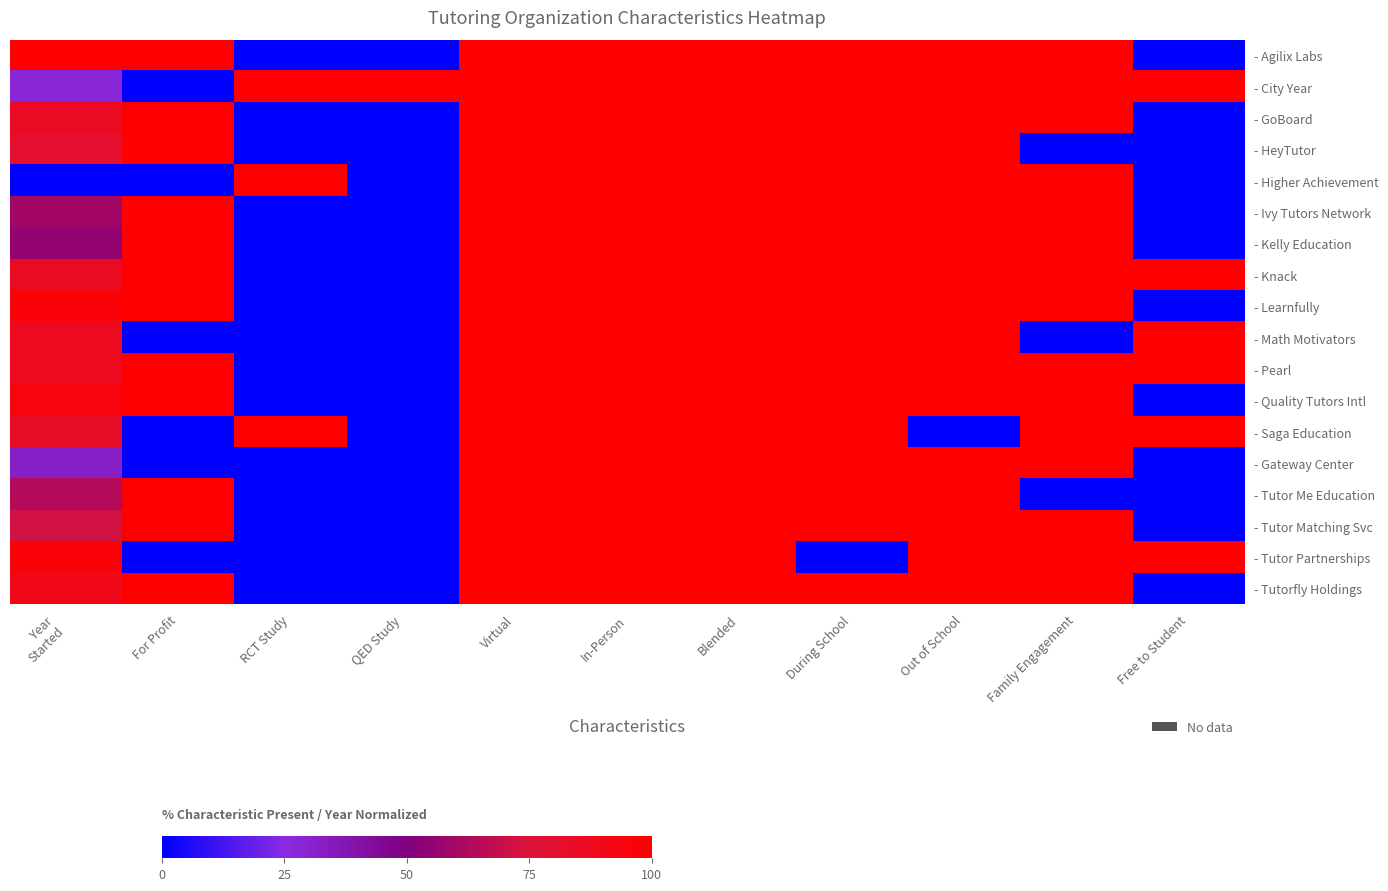

Reading left to right, transcribe all the data shown in this chart.

- Agilix Labs: Year
Started=1.0	For Profit=1.0	RCT Study=0.0	QED Study=0.0	Virtual=1.0	In-Person=1.0	Blended=1.0	During School=1.0	Out of School=1.0	Family Engagement=1.0	Free to Student=0.0
- City Year: Year
Started=0.3	For Profit=0.0	RCT Study=1.0	QED Study=1.0	Virtual=1.0	In-Person=1.0	Blended=1.0	During School=1.0	Out of School=1.0	Family Engagement=1.0	Free to Student=1.0
- GoBoard: Year
Started=0.9	For Profit=1.0	RCT Study=0.0	QED Study=0.0	Virtual=1.0	In-Person=1.0	Blended=1.0	During School=1.0	Out of School=1.0	Family Engagement=1.0	Free to Student=0.0
- HeyTutor: Year
Started=0.8	For Profit=1.0	RCT Study=0.0	QED Study=0.0	Virtual=1.0	In-Person=1.0	Blended=1.0	During School=1.0	Out of School=1.0	Family Engagement=0.0	Free to Student=0.0
- Higher Achievement: Year
Started=0.0	For Profit=0.0	RCT Study=1.0	QED Study=0.0	Virtual=1.0	In-Person=1.0	Blended=1.0	During School=1.0	Out of School=1.0	Family Engagement=1.0	Free to Student=0.0
- Ivy Tutors Network: Year
Started=0.6	For Profit=1.0	RCT Study=0.0	QED Study=0.0	Virtual=1.0	In-Person=1.0	Blended=1.0	During School=1.0	Out of School=1.0	Family Engagement=1.0	Free to Student=0.0
- Kelly Education: Year
Started=0.6	For Profit=1.0	RCT Study=0.0	QED Study=0.0	Virtual=1.0	In-Person=1.0	Blended=1.0	During School=1.0	Out of School=1.0	Family Engagement=1.0	Free to Student=0.0
- Knack: Year
Started=0.9	For Profit=1.0	RCT Study=0.0	QED Study=0.0	Virtual=1.0	In-Person=1.0	Blended=1.0	During School=1.0	Out of School=1.0	Family Engagement=1.0	Free to Student=1.0
- Learnfully: Year
Started=1.0	For Profit=1.0	RCT Study=0.0	QED Study=0.0	Virtual=1.0	In-Person=1.0	Blended=1.0	During School=1.0	Out of School=1.0	Family Engagement=1.0	Free to Student=0.0
- Math Motivators: Year
Started=0.9	For Profit=0.0	RCT Study=0.0	QED Study=0.0	Virtual=1.0	In-Person=1.0	Blended=1.0	During School=1.0	Out of School=1.0	Family Engagement=0.0	Free to Student=1.0
- Pearl: Year
Started=0.9	For Profit=1.0	RCT Study=0.0	QED Study=0.0	Virtual=1.0	In-Person=1.0	Blended=1.0	During School=1.0	Out of School=1.0	Family Engagement=1.0	Free to Student=1.0
- Quality Tutors Intl: Year
Started=0.9	For Profit=1.0	RCT Study=0.0	QED Study=0.0	Virtual=1.0	In-Person=1.0	Blended=1.0	During School=1.0	Out of School=1.0	Family Engagement=1.0	Free to Student=0.0
- Saga Education: Year
Started=0.8	For Profit=0.0	RCT Study=1.0	QED Study=0.0	Virtual=1.0	In-Person=1.0	Blended=1.0	During School=1.0	Out of School=0.0	Family Engagement=1.0	Free to Student=1.0
- Gateway Center: Year
Started=0.3	For Profit=0.0	RCT Study=0.0	QED Study=0.0	Virtual=1.0	In-Person=1.0	Blended=1.0	During School=1.0	Out of School=1.0	Family Engagement=1.0	Free to Student=0.0
- Tutor Me Education: Year
Started=0.6	For Profit=1.0	RCT Study=0.0	QED Study=0.0	Virtual=1.0	In-Person=1.0	Blended=1.0	During School=1.0	Out of School=1.0	Family Engagement=0.0	Free to Student=0.0
- Tutor Matching Svc: Year
Started=0.7	For Profit=1.0	RCT Study=0.0	QED Study=0.0	Virtual=1.0	In-Person=1.0	Blended=1.0	During School=1.0	Out of School=1.0	Family Engagement=1.0	Free to Student=0.0
- Tutor Partnerships: Year
Started=1.0	For Profit=0.0	RCT Study=0.0	QED Study=0.0	Virtual=1.0	In-Person=1.0	Blended=1.0	During School=0.0	Out of School=1.0	Family Engagement=1.0	Free to Student=1.0
- Tutorfly Holdings: Year
Started=0.9	For Profit=1.0	RCT Study=0.0	QED Study=0.0	Virtual=1.0	In-Person=1.0	Blended=1.0	During School=1.0	Out of School=1.0	Family Engagement=1.0	Free to Student=0.0